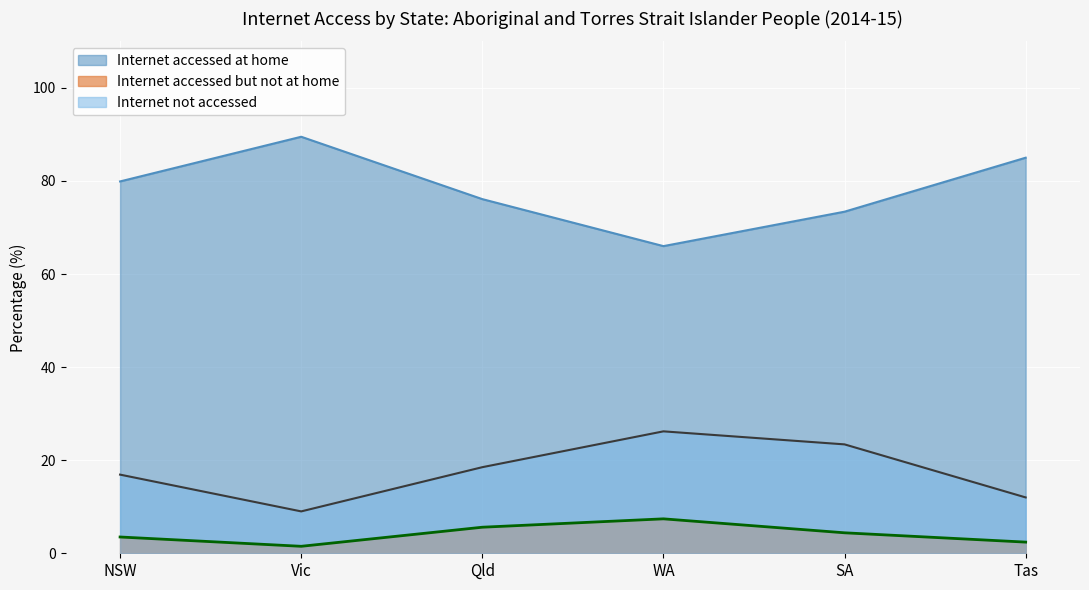

Is it true that Internet accessed at home equals 158.8 at Vic?

False